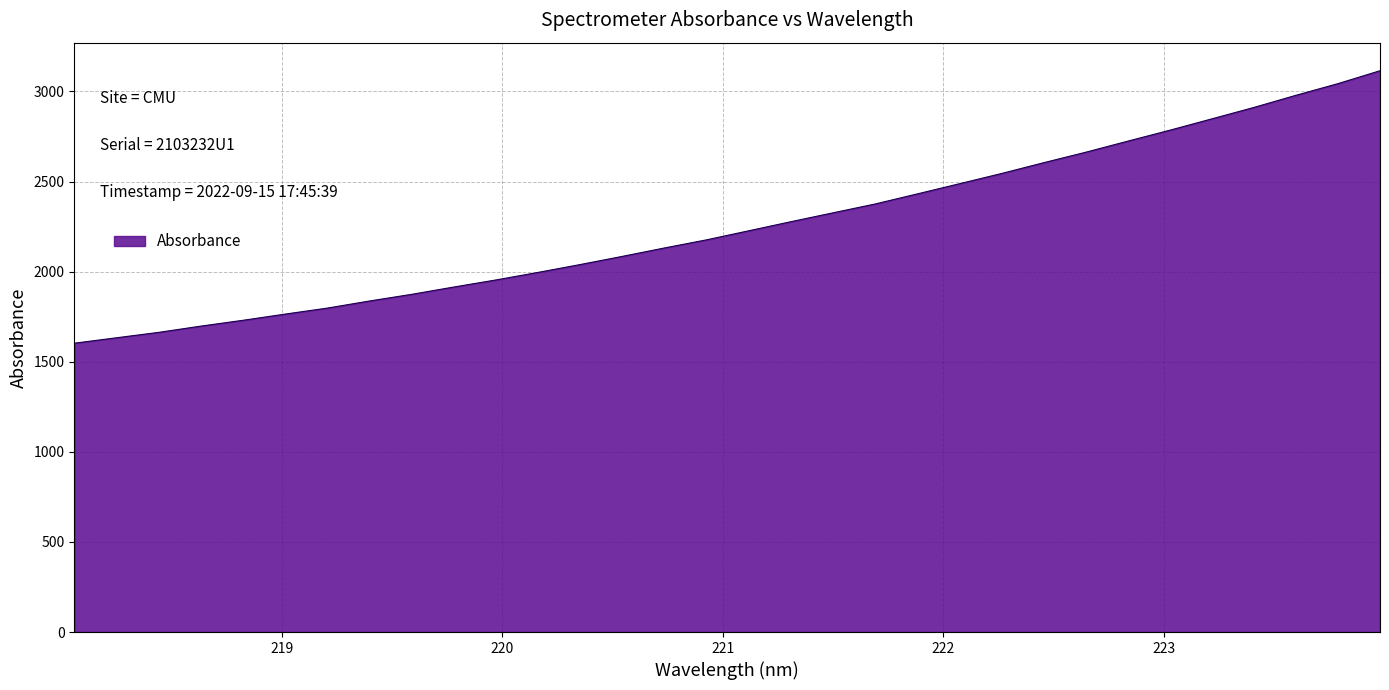

What is the smallest value displayed?

1602.8